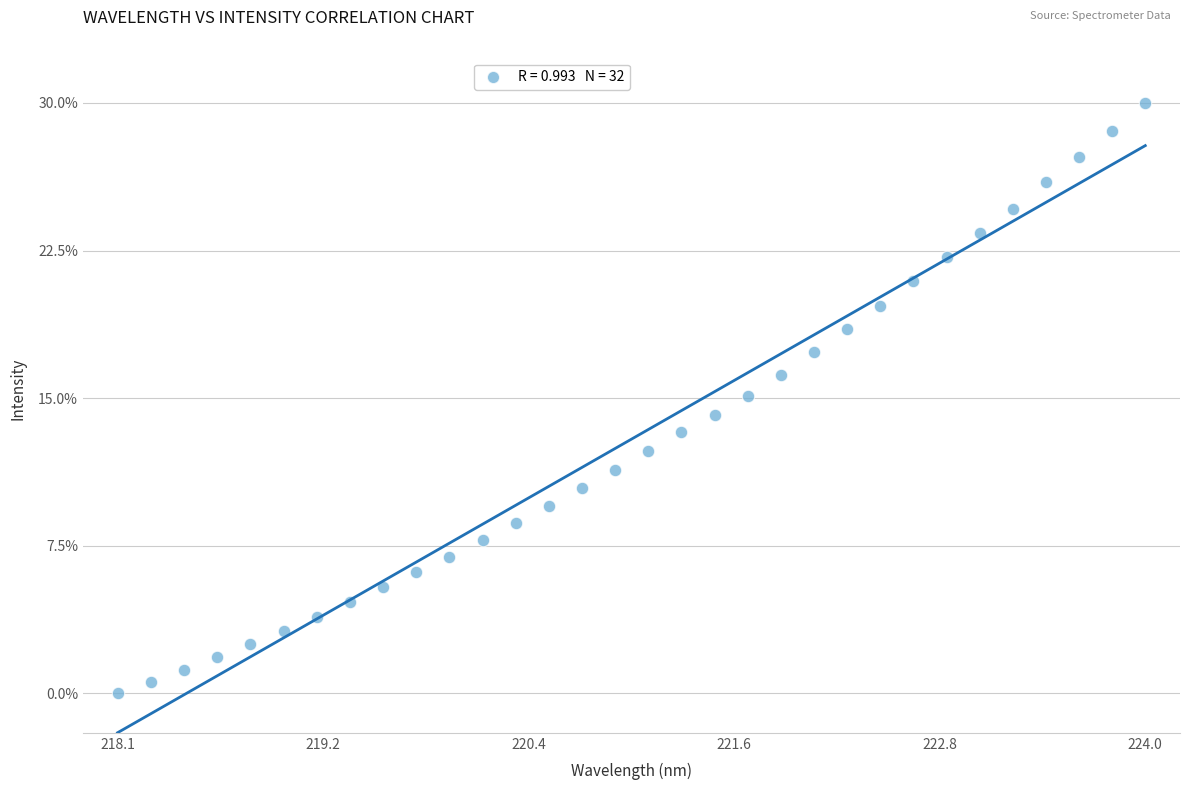

What is the range of X values (max minus min)?

5.9